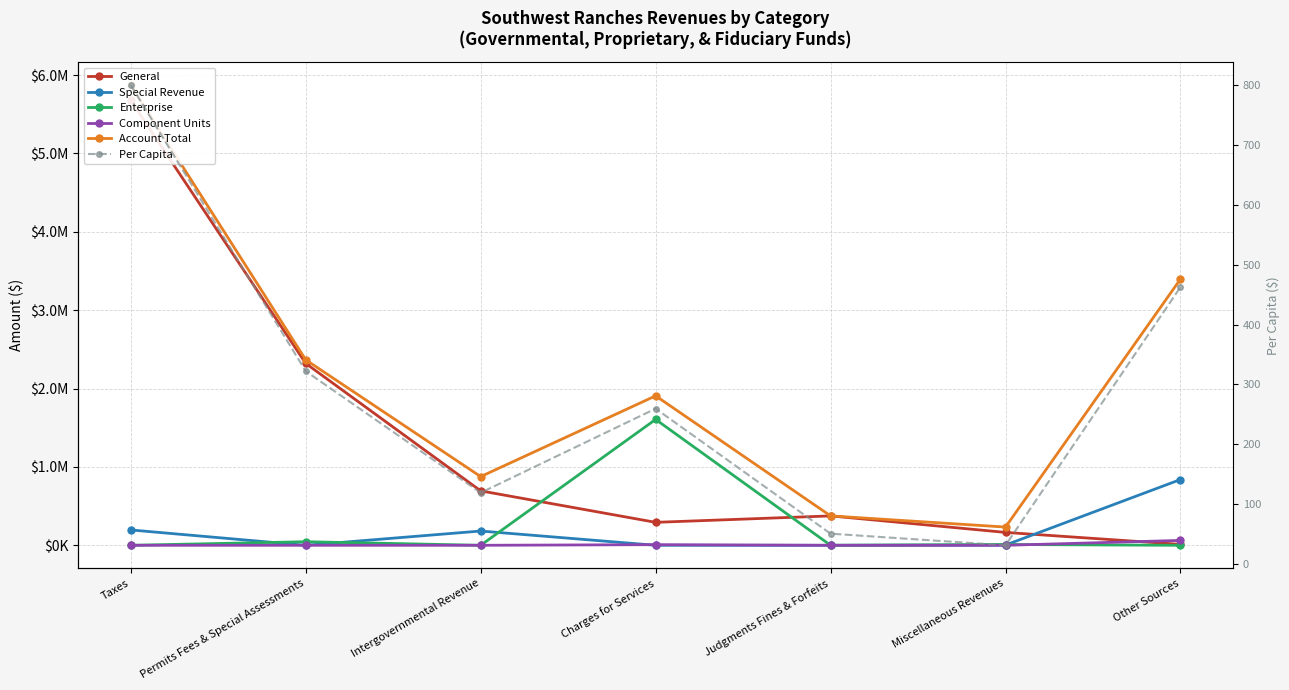

What is the value of the Enterprise point at the 4th from the left?

1606132.0